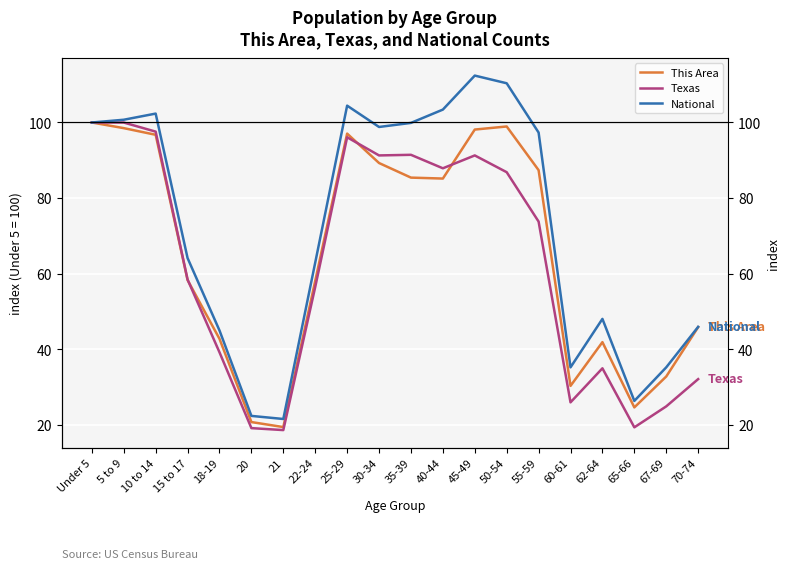

What are all the series names shown in the legend?

This Area, Texas, National